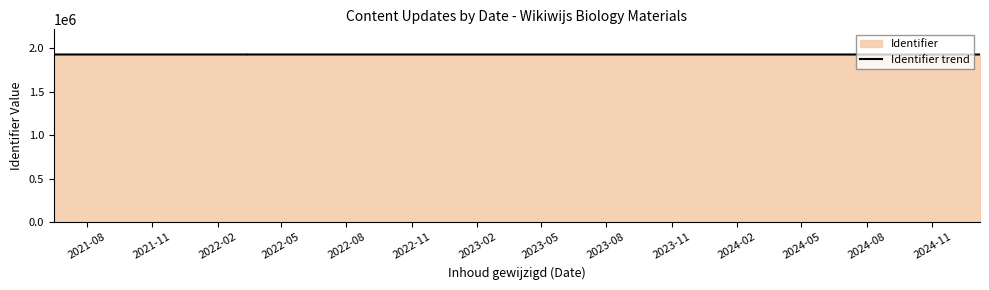

List the labels in order of value, largest first.

2022-05, 2022-11, 2022-02, 2022-08, 2021-11, 2021-08, 2023-02, 2023-05